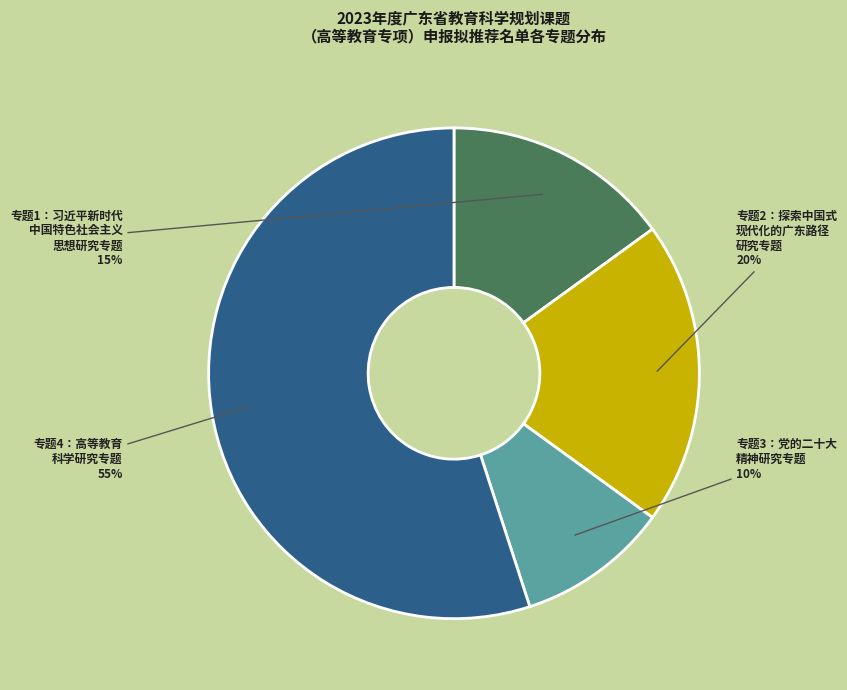

How many slices are in this pie chart?

4